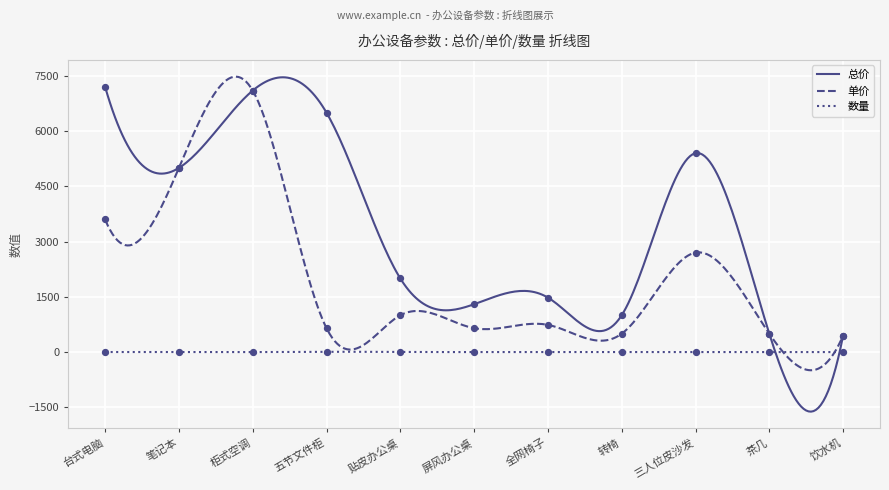

At how many categories does at least one series exceed 6035?

3